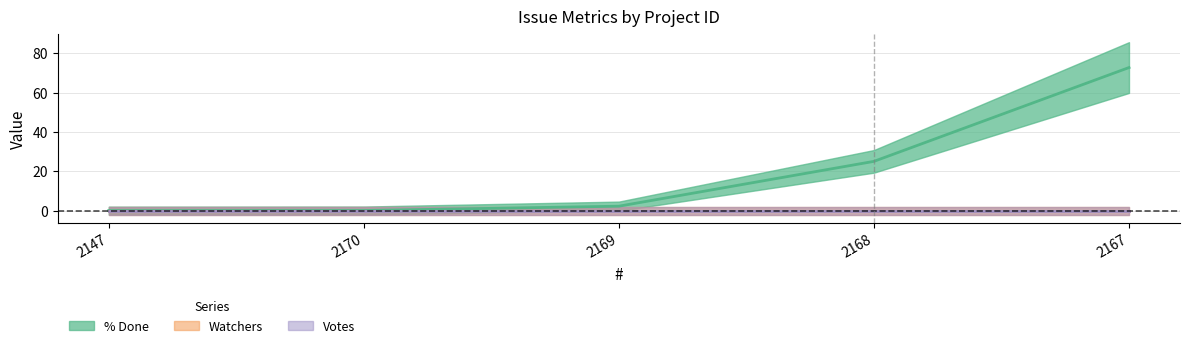

True or false: Votes and % Done cross at least once.

False